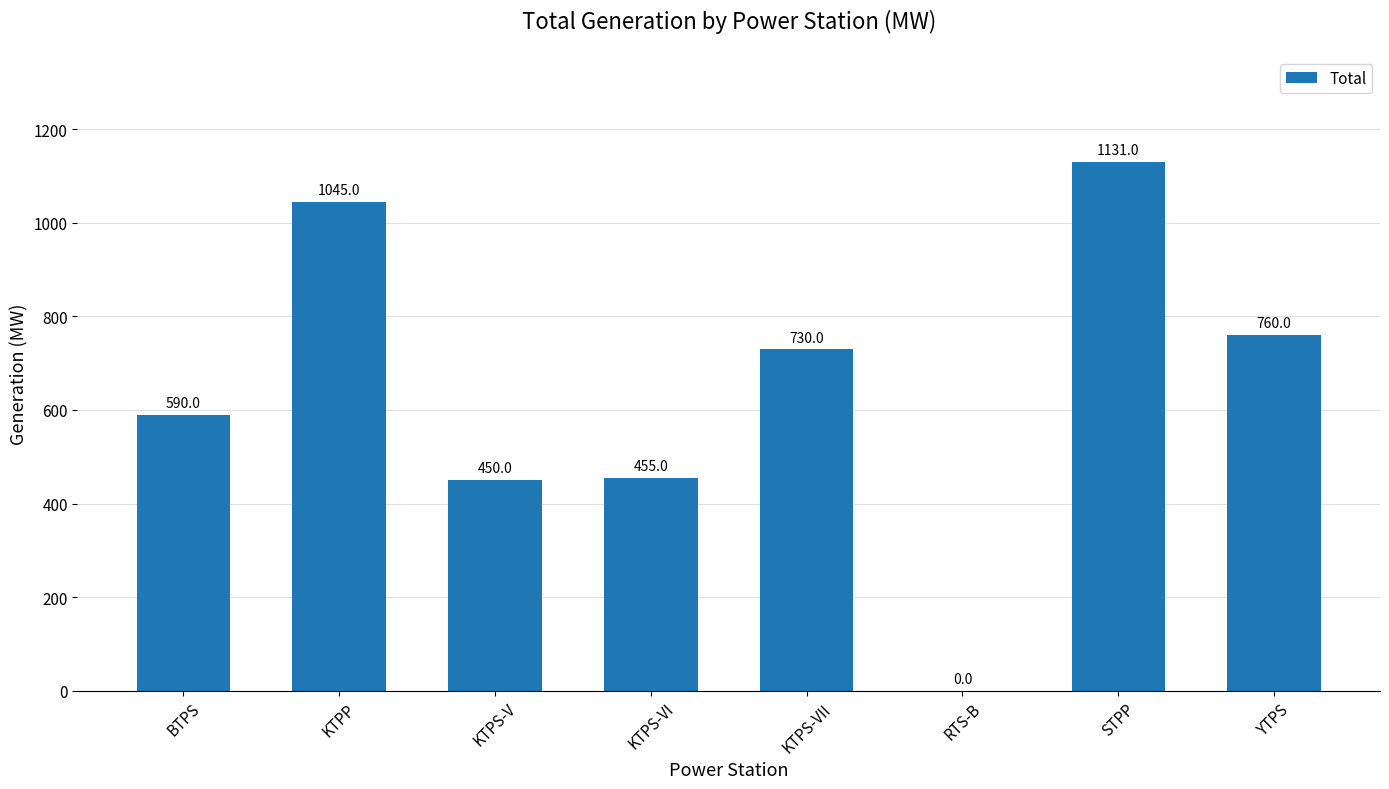

Between RTS-B and BTPS, which is larger?

BTPS